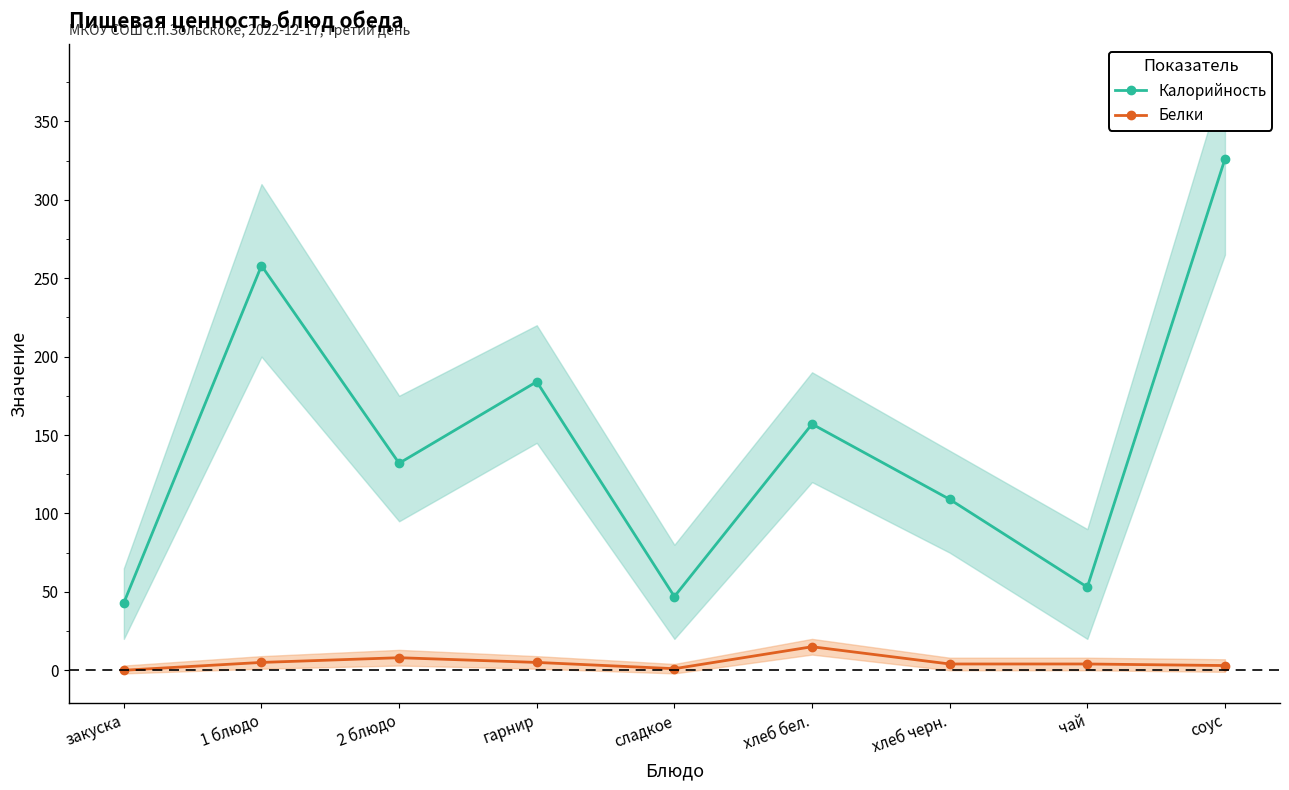

Reading left to right, extract all data points from this chart.

Калорийность: закуска=43	1 блюдо=258	2 блюдо=132	гарнир=184	сладкое=47	хлеб бел.=157	хлеб черн.=109	чай=53	соус=326
Белки: закуска=0	1 блюдо=5	2 блюдо=8	гарнир=5	сладкое=1	хлеб бел.=15	хлеб черн.=4	чай=4	соус=3